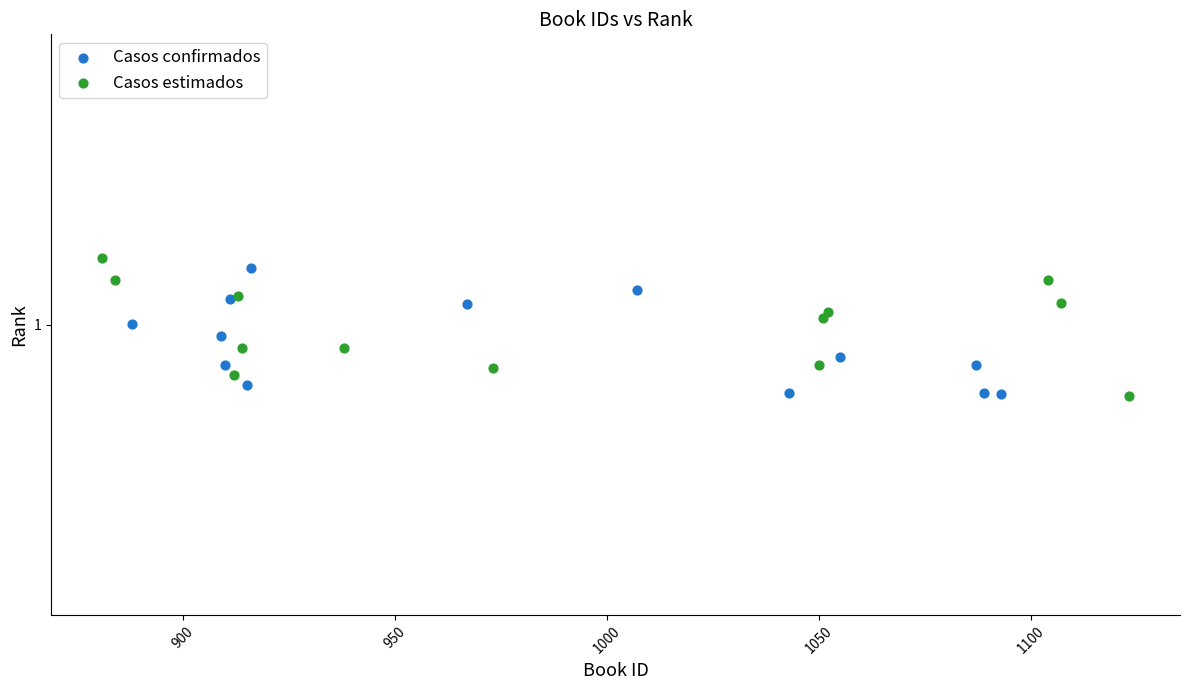

What are all the series names shown in the legend?

Casos confirmados, Casos estimados